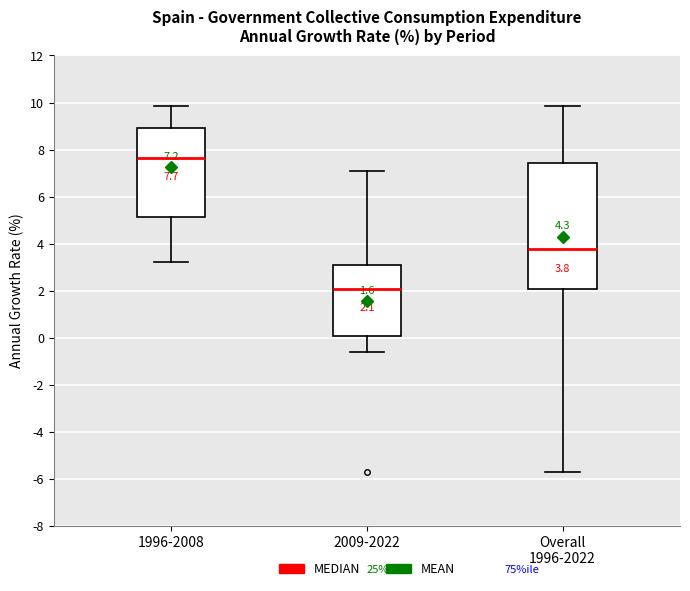

Comparing the boxes themselves (not the whiskers), which one is the tallest?

Overall 1996-2022